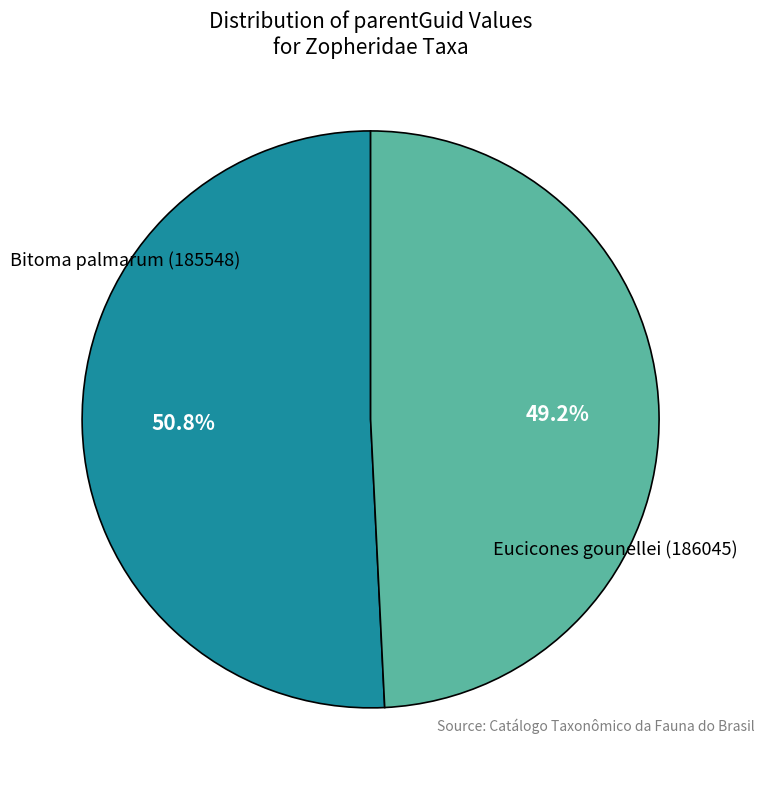

To the nearest percent, what is the average slice percentage?

50%